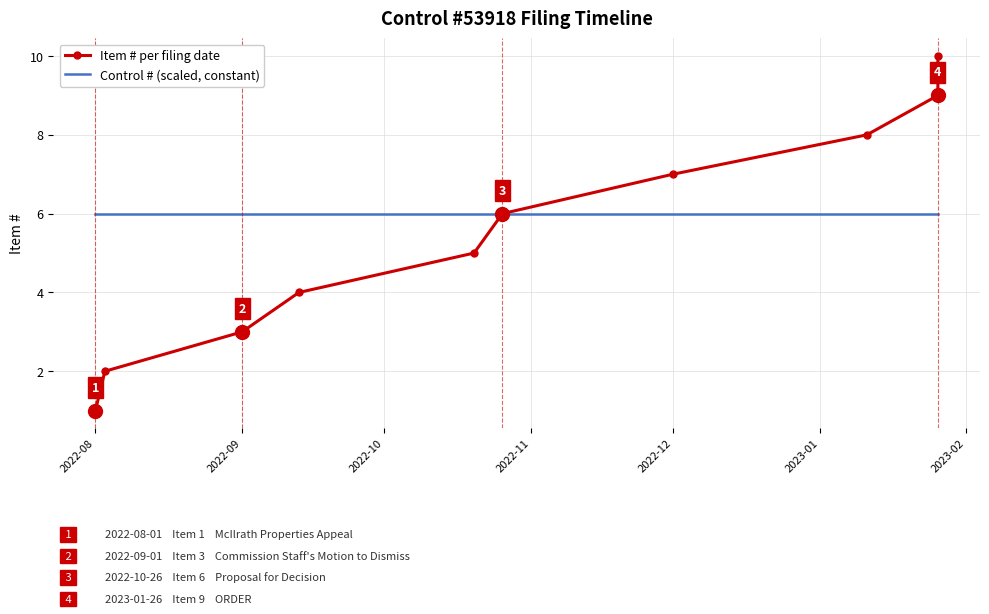

True or false: Control # (scaled) has a value of 2 at 7.

False